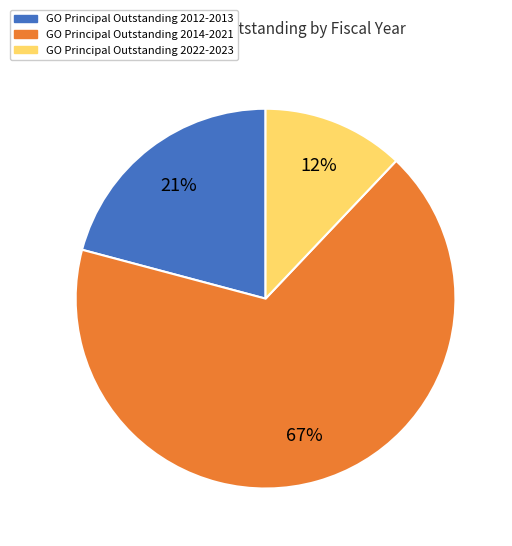

To the nearest percent, what is the average slice percentage?

33%